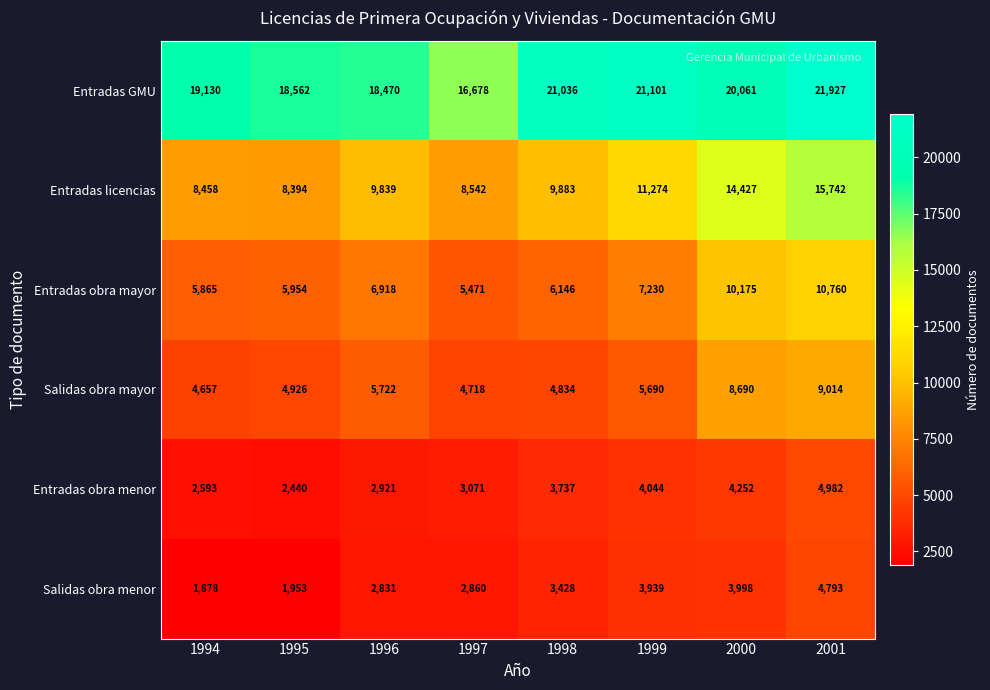

The Entradas licencias series shows 8394 at 1995. True or false?

True